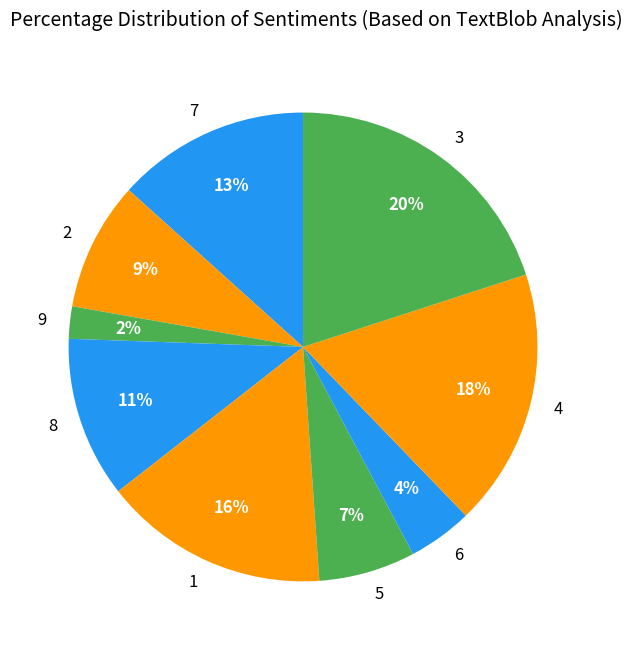

Which has a higher value, 8 or 2?

8